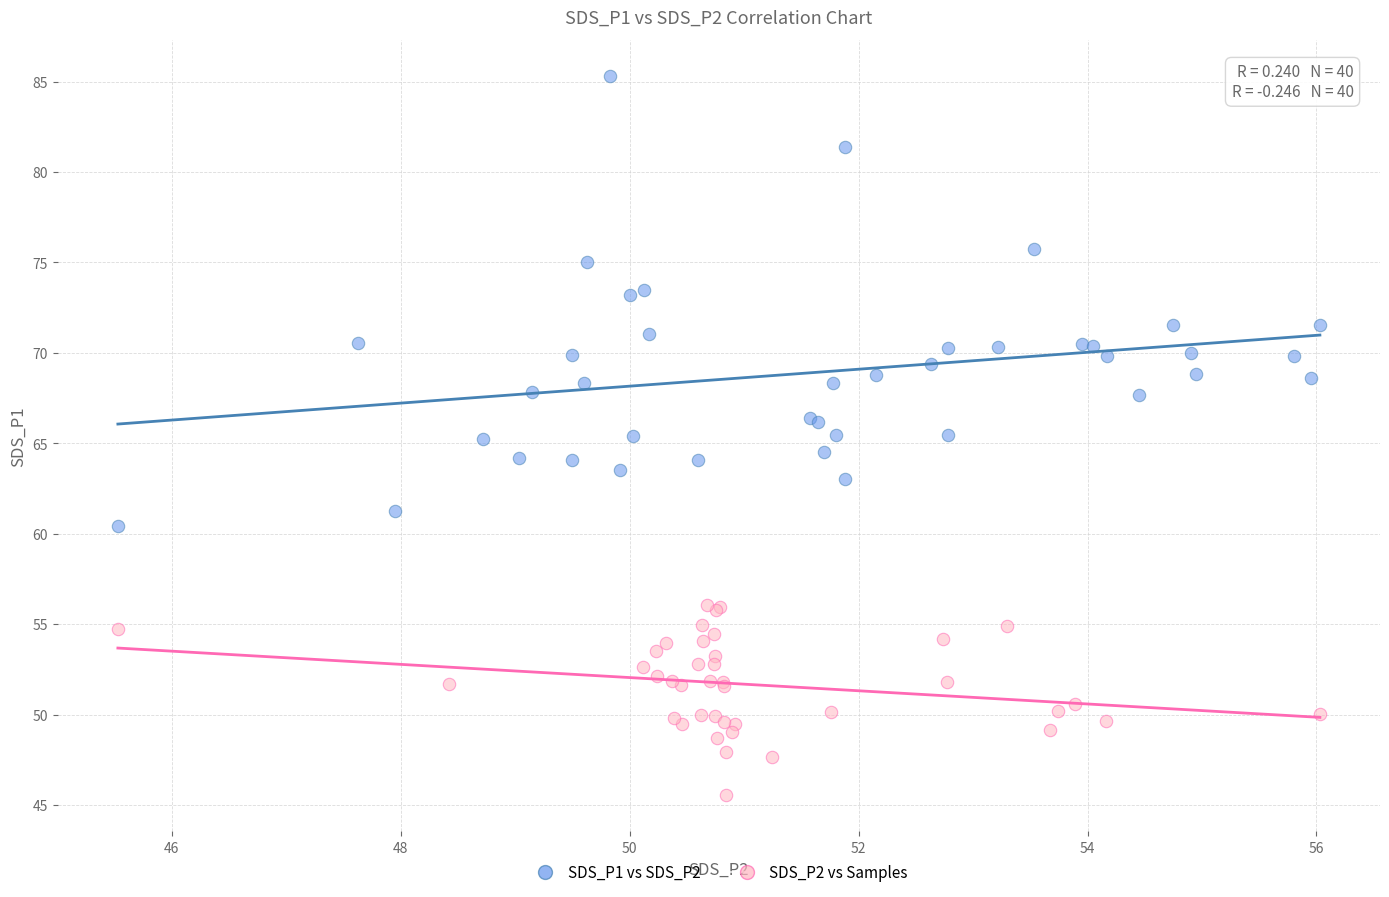

Which series has the largest Y range (max minus min)?

SDS_P1 vs SDS_P2